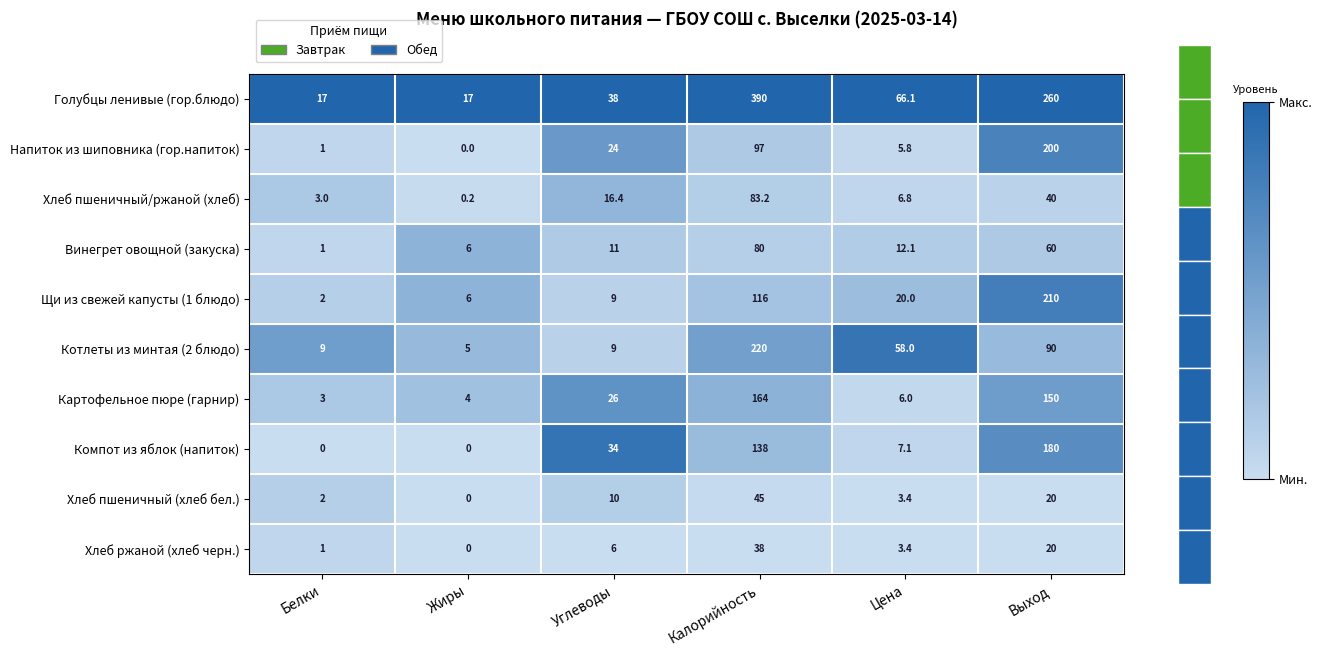

What is the sum of all Напиток из шиповника (гор.напиток) values?

327.8